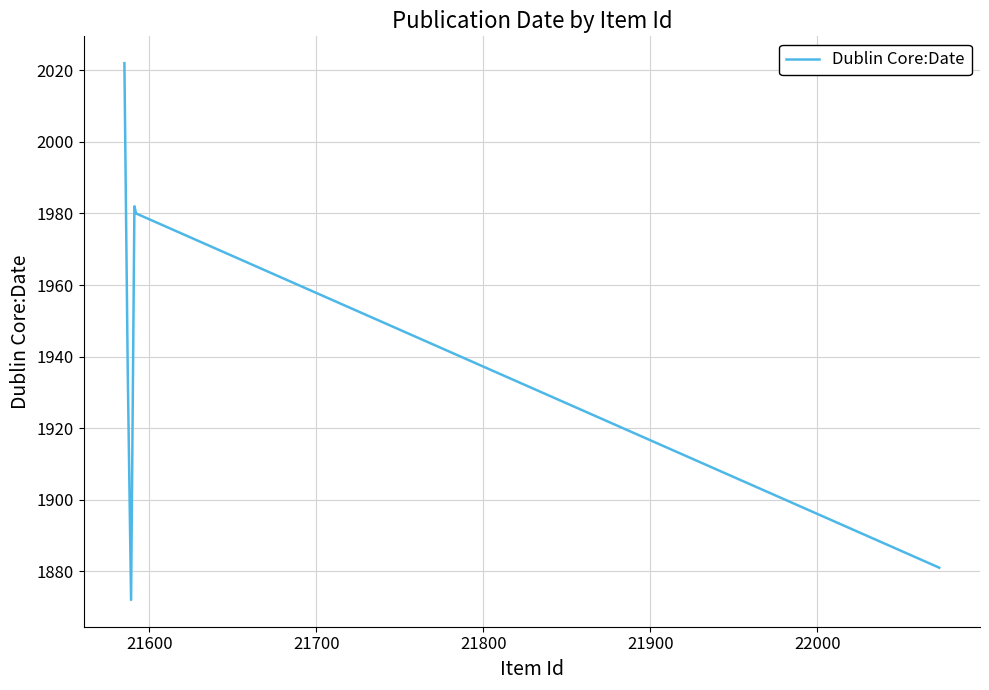

Count the number of categories in the chart.

7